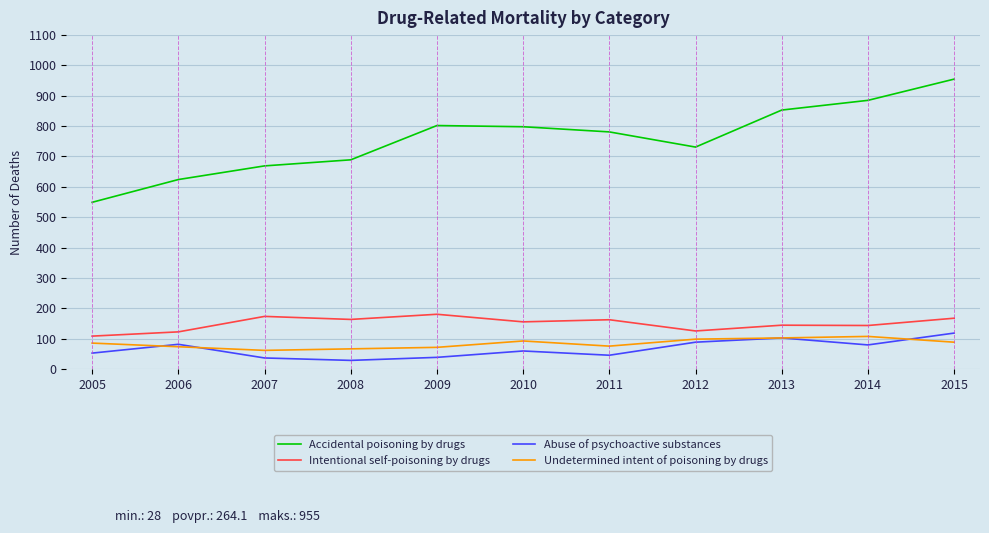

What is the sum of the Abuse of psychoactive substances values at 2009 and 2015?

156